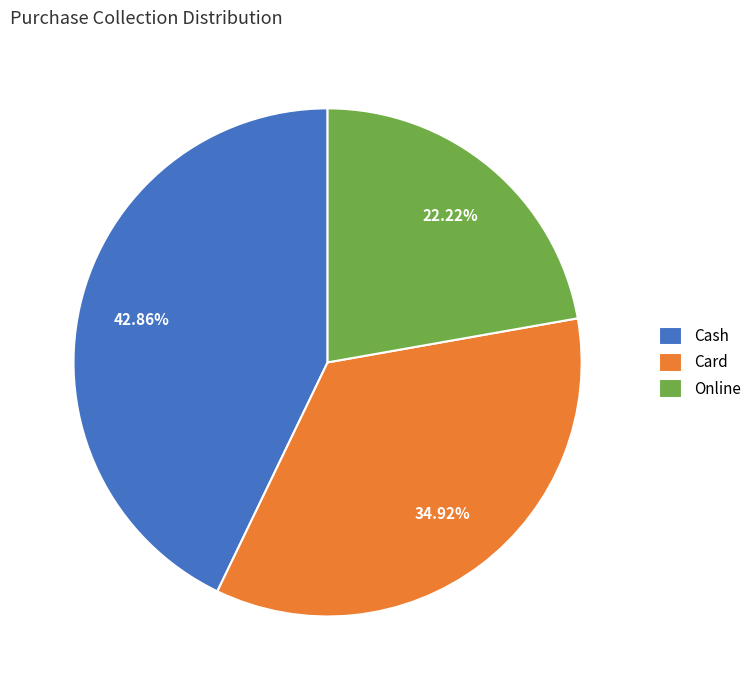

Is it true that Online is 22% of the pie?

True